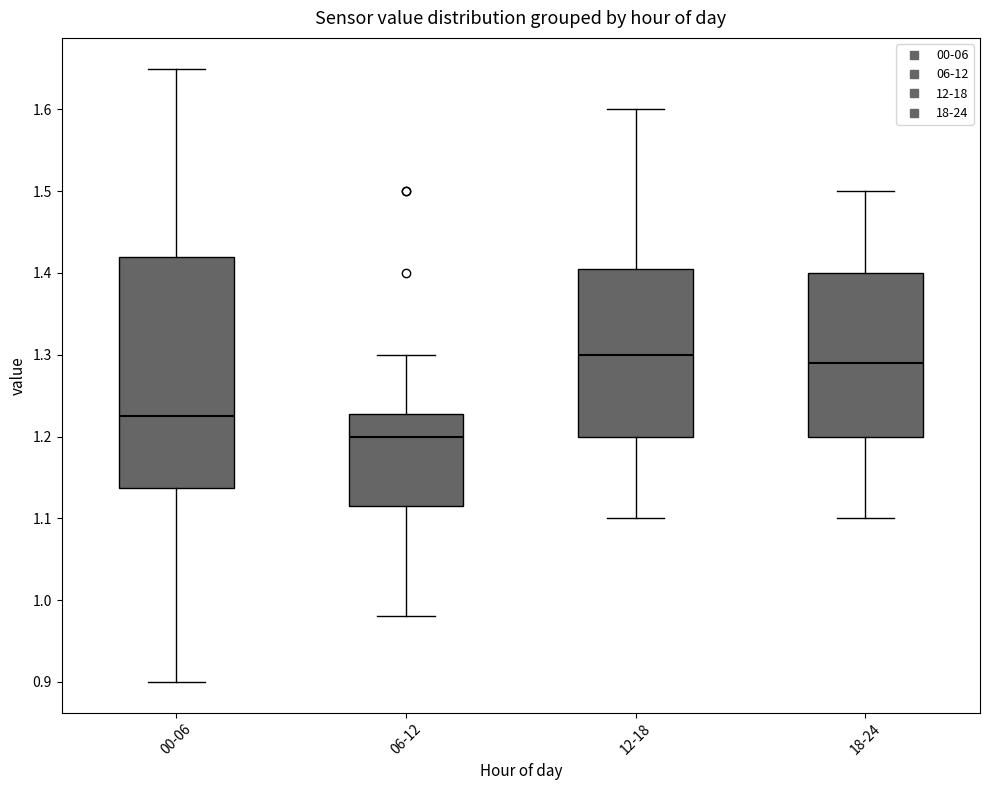

Where does the median line of the box for 06-12 sit on the y-axis? The values are not printed on the chart, so give them approximately, as read against the axis.

1.20